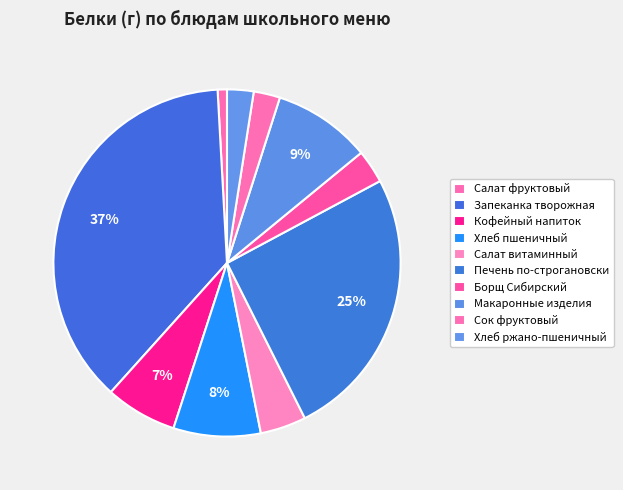

Which has a higher value, Кофейный напиток or Салат витаминный?

Кофейный напиток